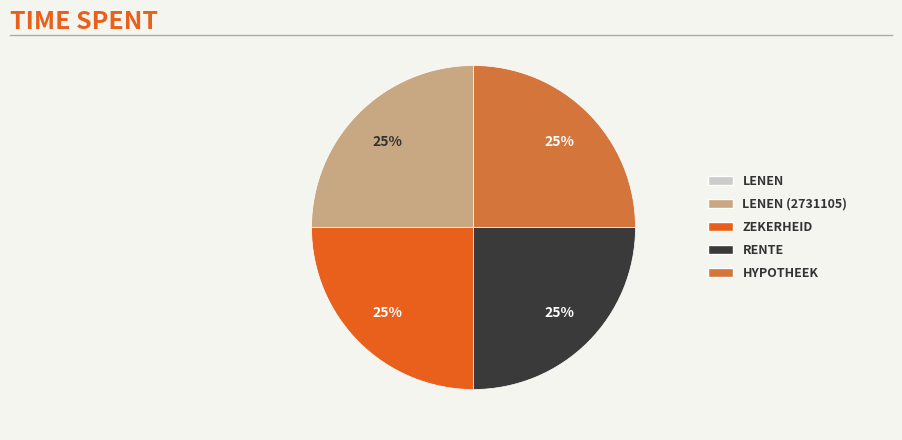

To the nearest percent, what is the difference between the largest and smallest slice percentages?

25%